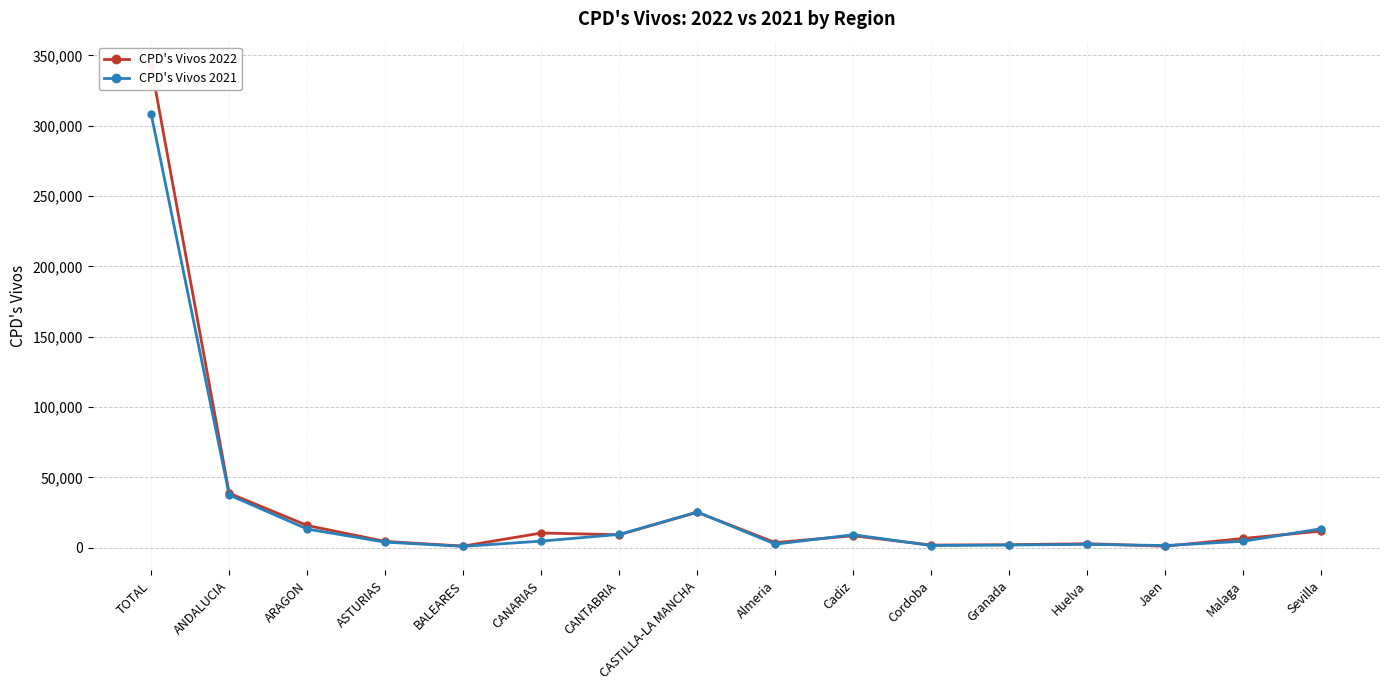

At which category is the sum across all series the highest?

TOTAL